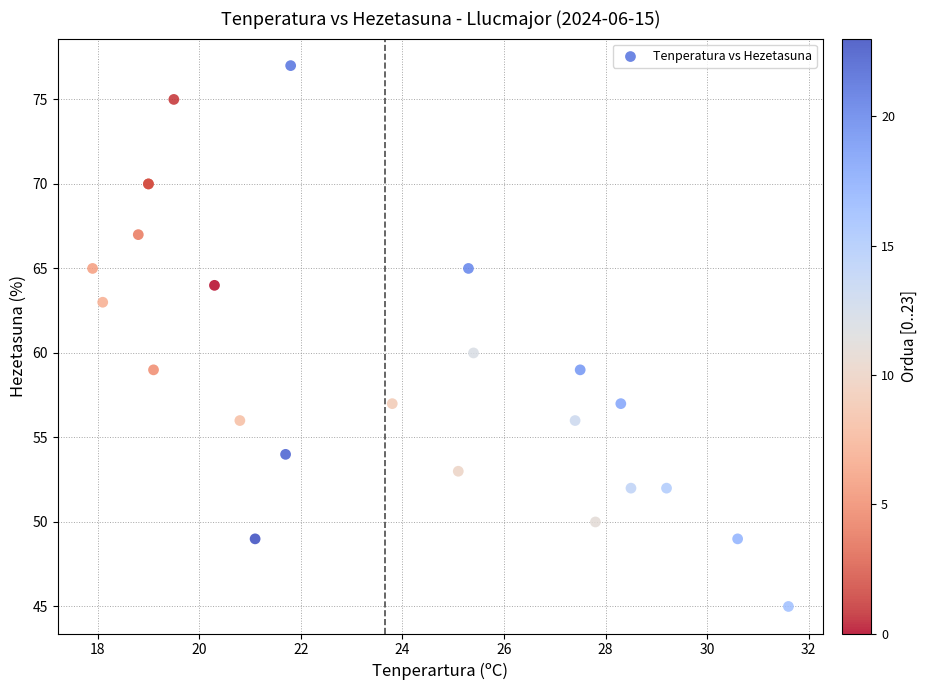

What Y value in the scatter plot is closest to 61?

60